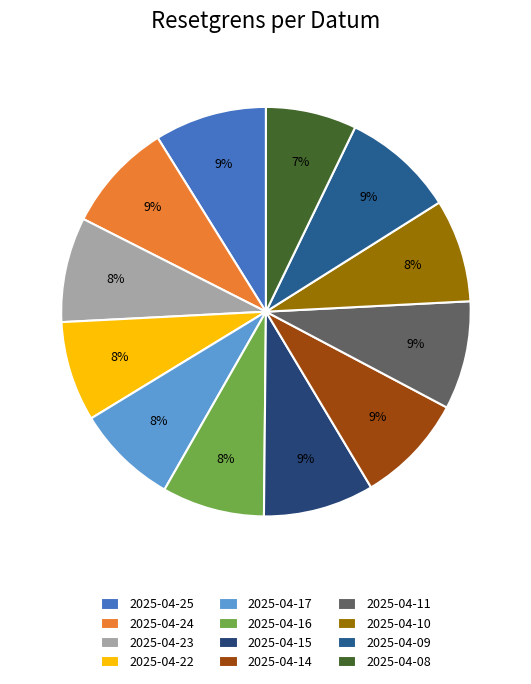

Is there any slice that represents more than half of the pie?

No